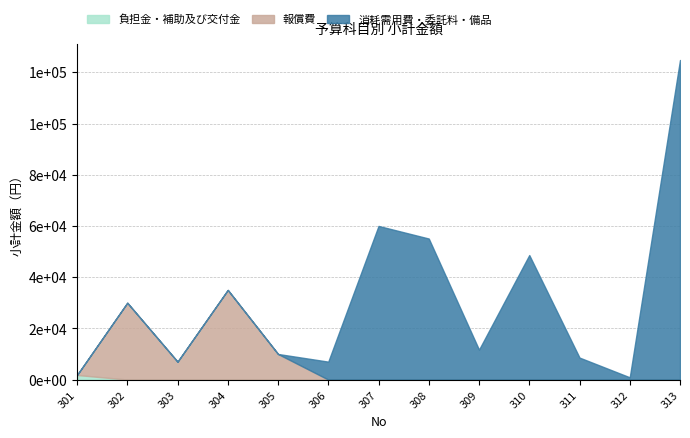

The value of 負担金・補助及び交付金 at 305 is -651. True or false?

False